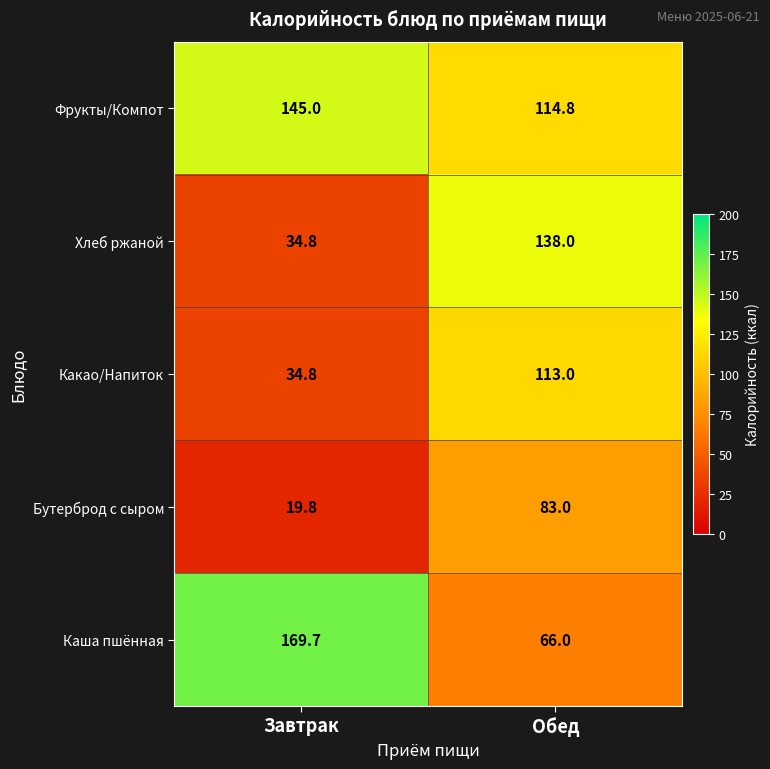

Which label corresponds to the largest value in the chart?

Завтрак